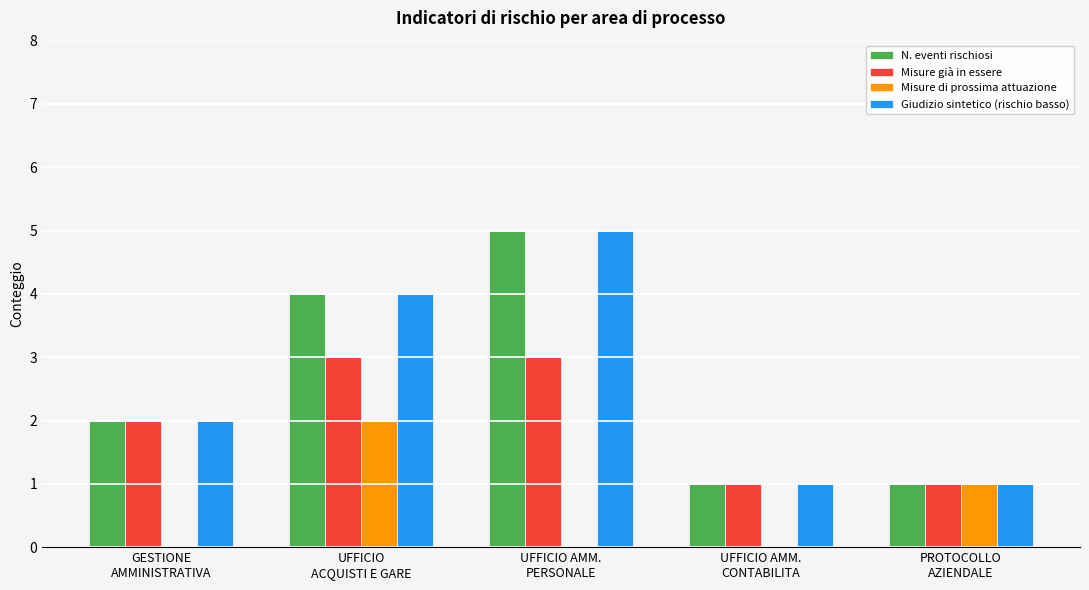

What is the sum of all Giudizio sintetico (rischio basso) values?

13